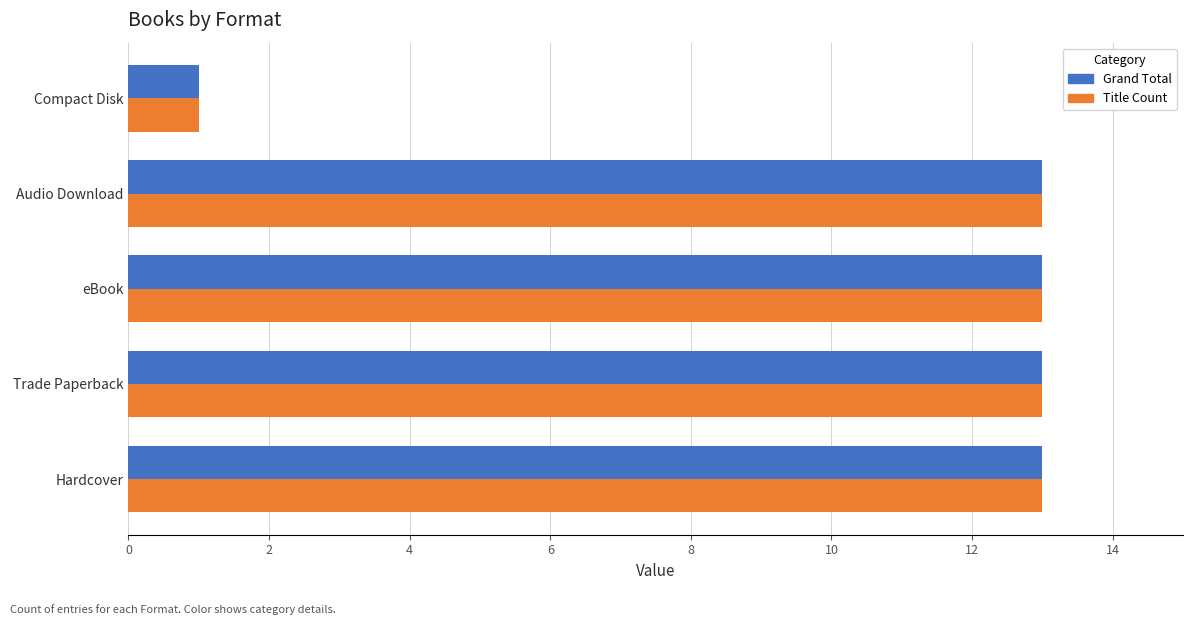

At how many categories does at least one series exceed 7?

4